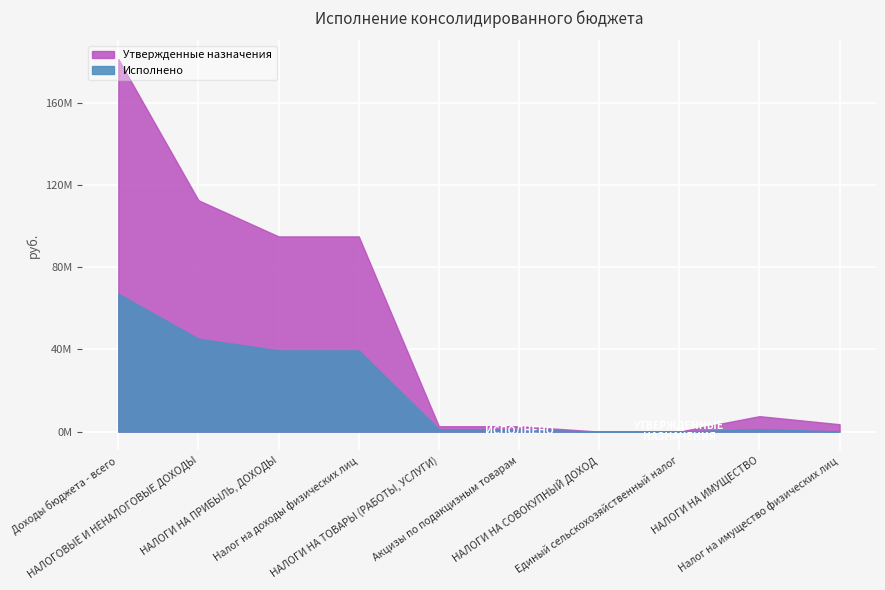

How many lines are shown in the chart?

2